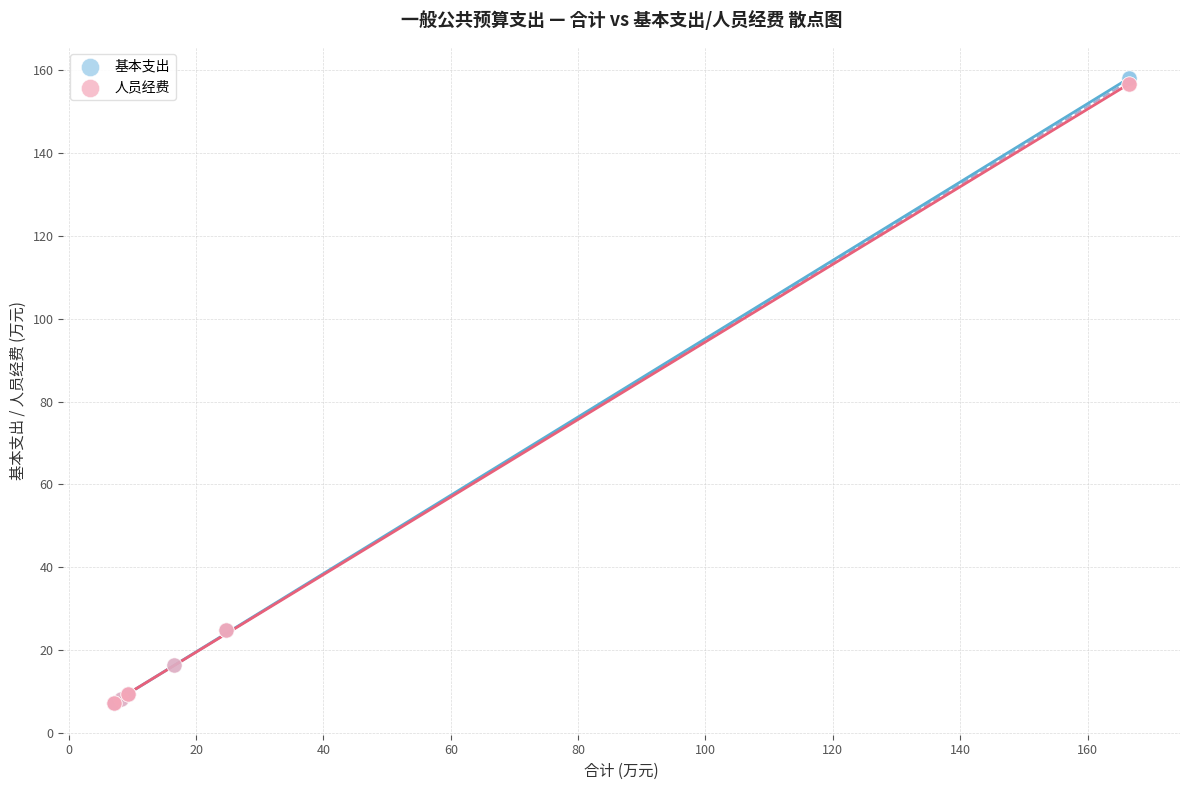

Which series has the largest Y range (max minus min)?

基本支出